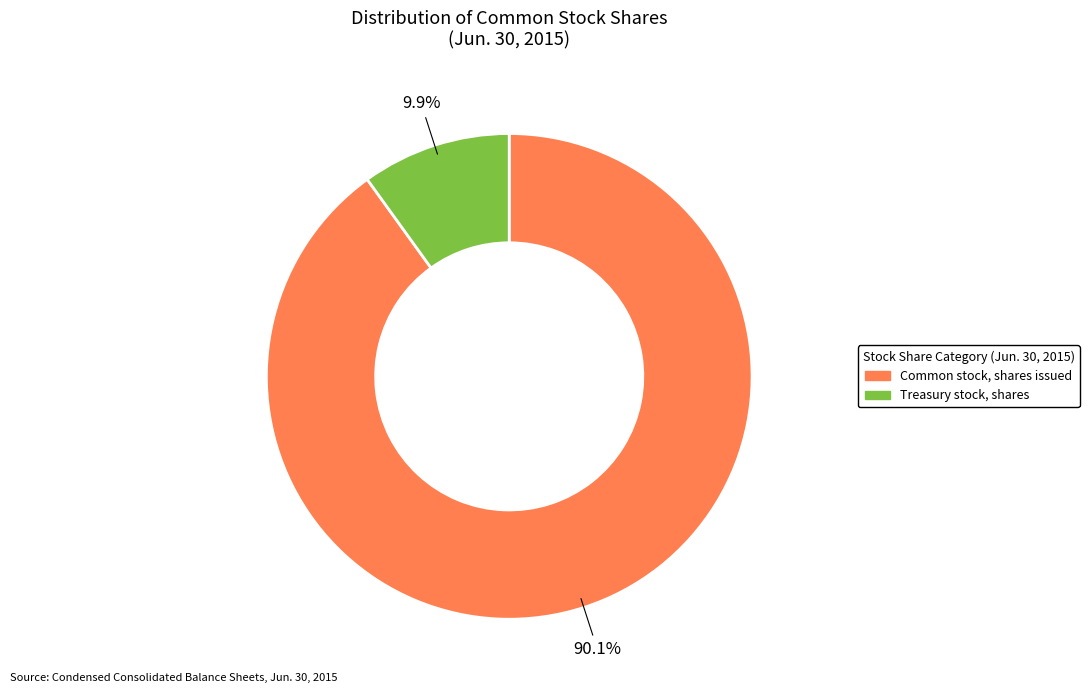

Is there a majority slice in this chart?

Yes